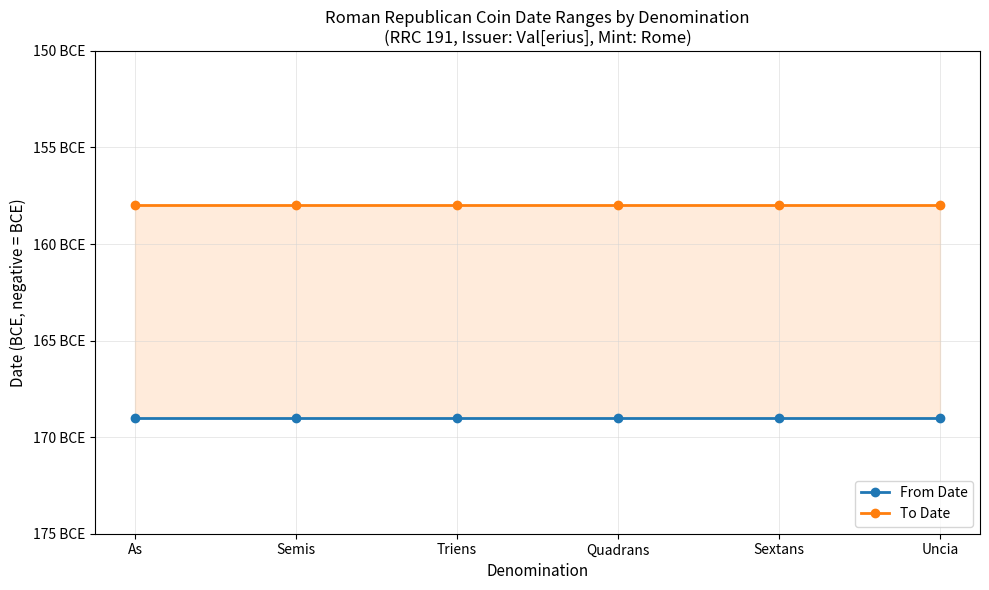

What are all the series names shown in the legend?

From Date, To Date